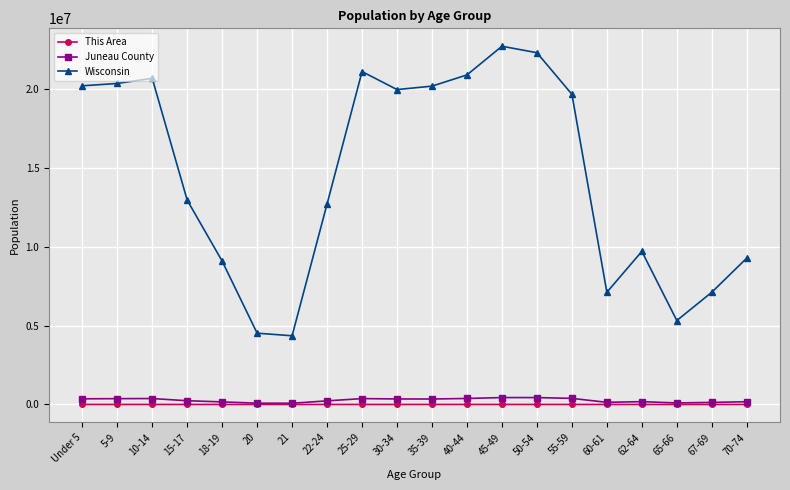

How many series are shown in this chart?

3